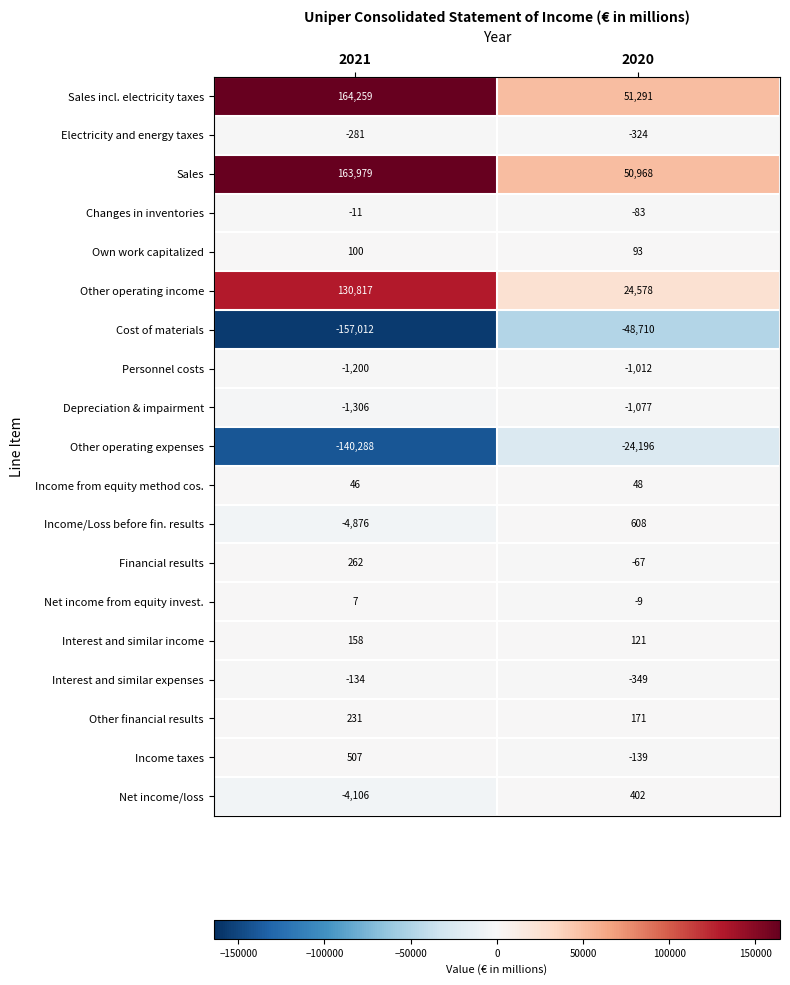

Is it true that Financial results equals -16 at 2020?

False